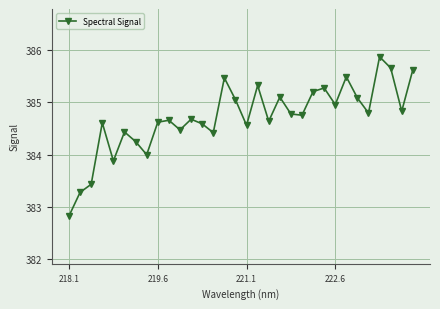

What is the greatest value displayed?

385.9